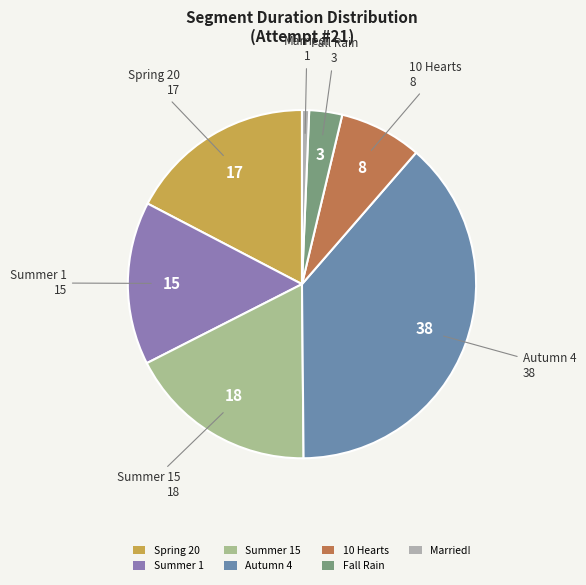

Between 10 Hearts and Fall Rain, which is larger?

10 Hearts